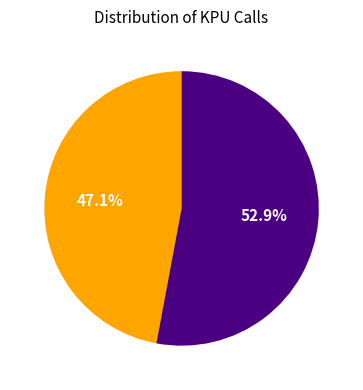

Is there a majority slice in this chart?

Yes